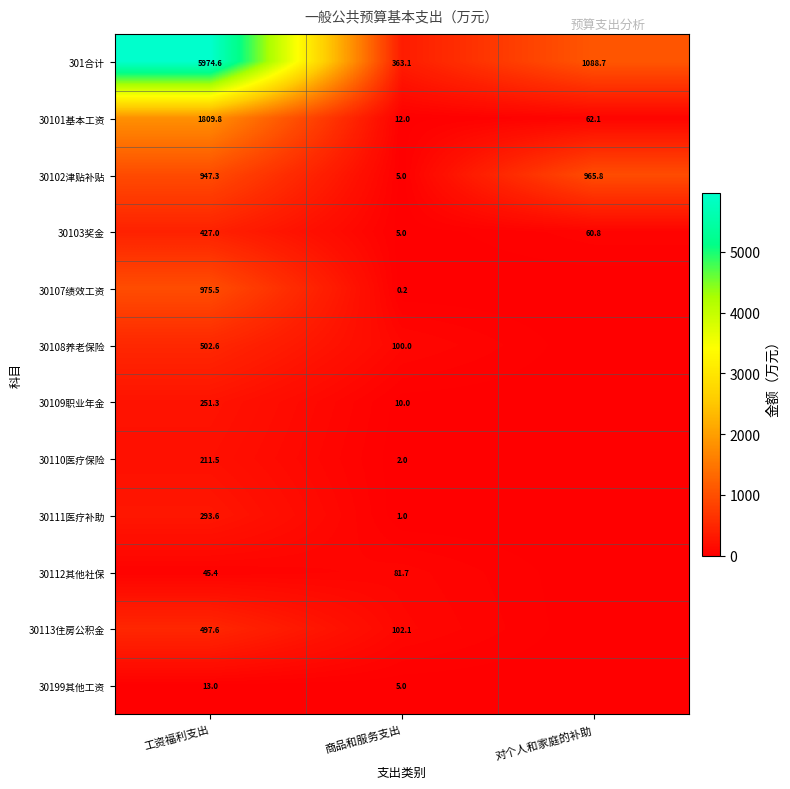

What is the difference between the maximum and minimum values in the 301合计 series?

5611.5